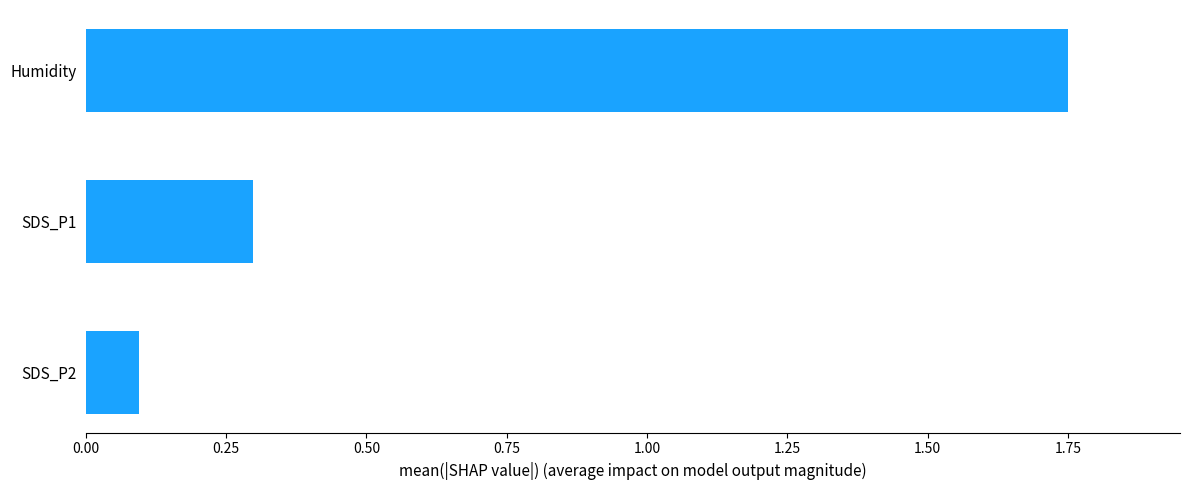

Count the number of categories in the chart.

3